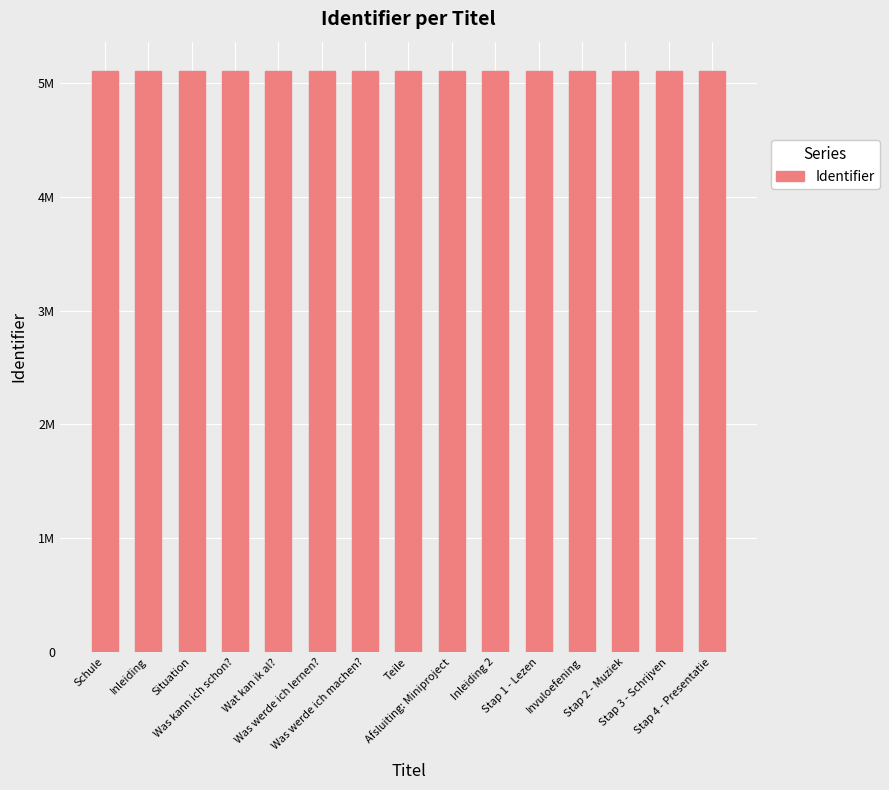

Does the chart contain any negative values?

No